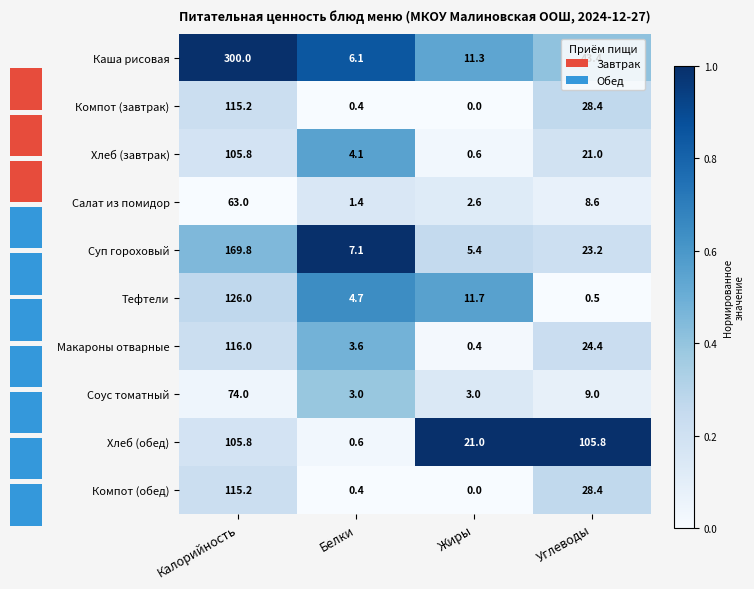

Rank the categories by Суп гороховый value from lowest to highest.

Жиры, Белки, Углеводы, Калорийность